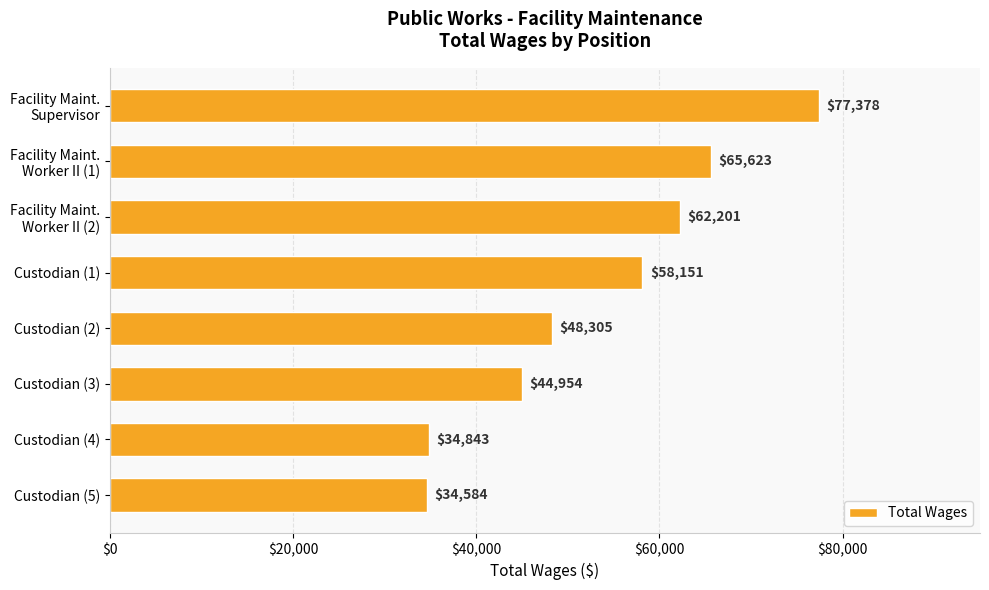

What is the difference between the maximum and minimum values?

42794